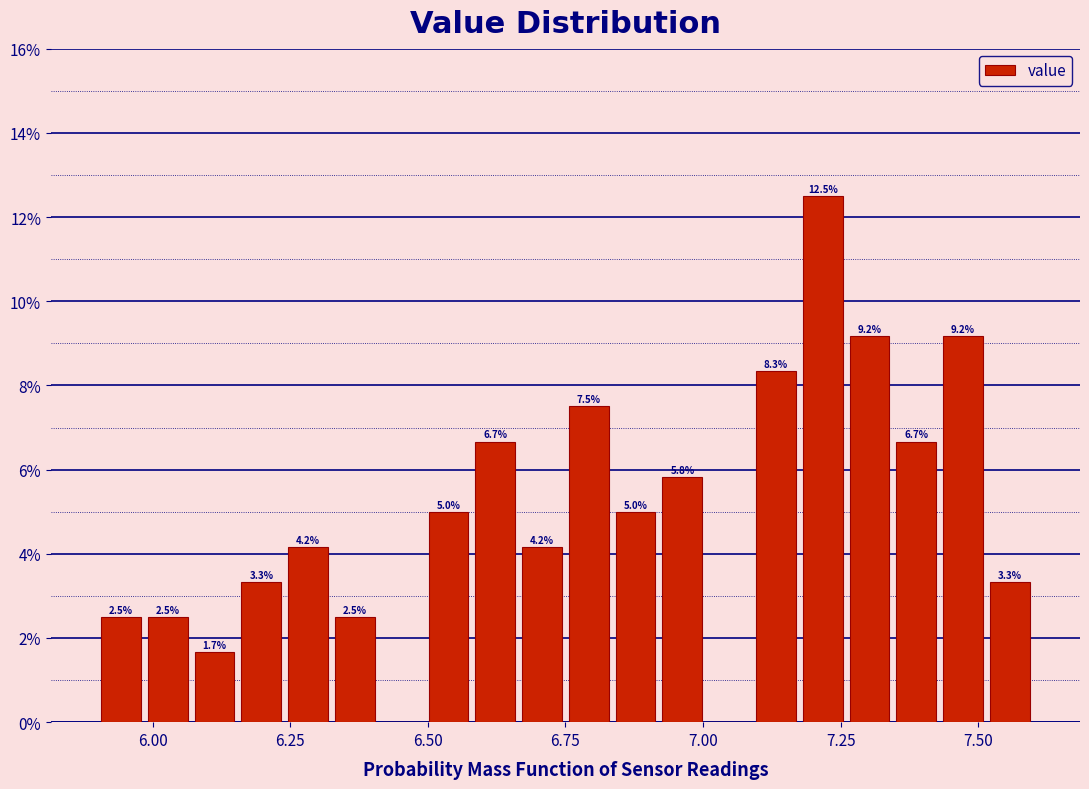

Read against the x-axis, roughly where is the centre of the tallest bar?

7.20